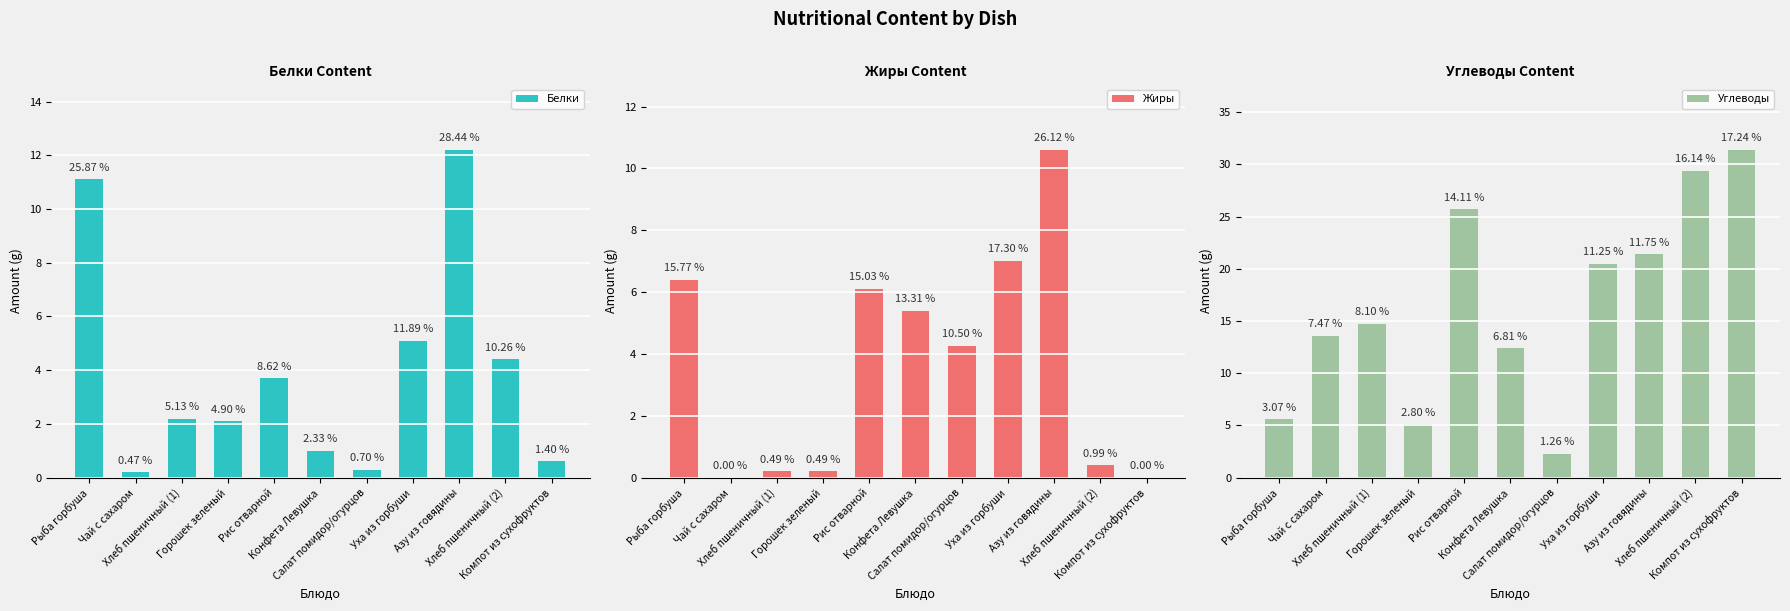

What is the highest value of the Белки series?

12.2